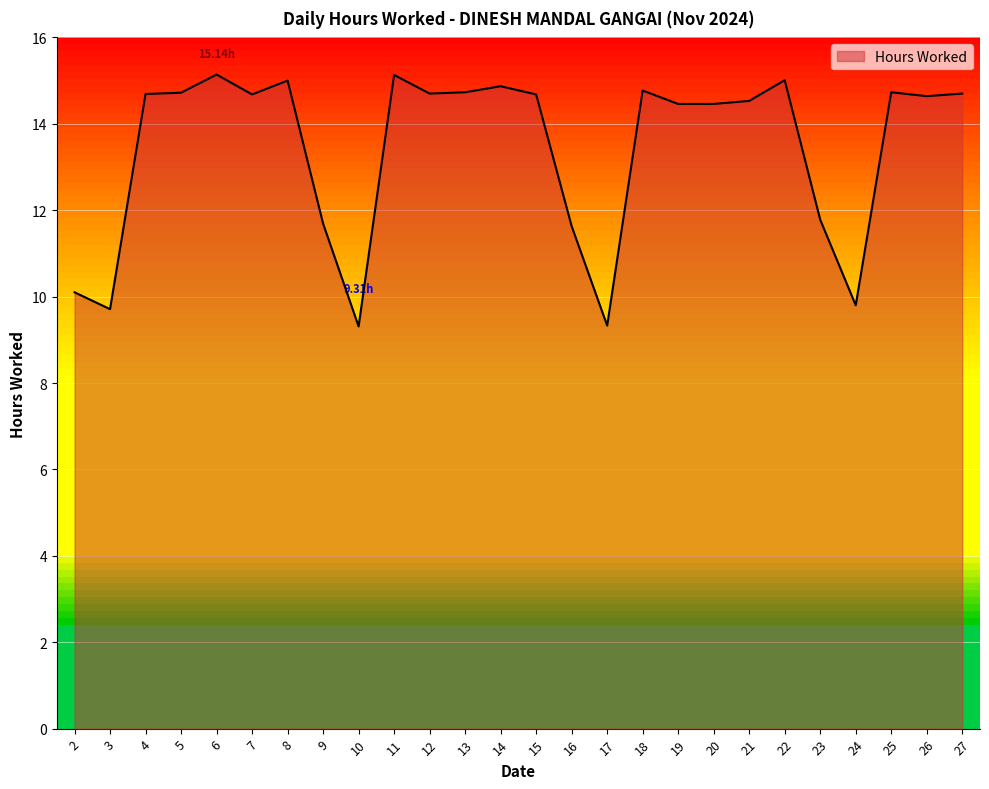

What is the sum of the values at 27 and 9?

26.4